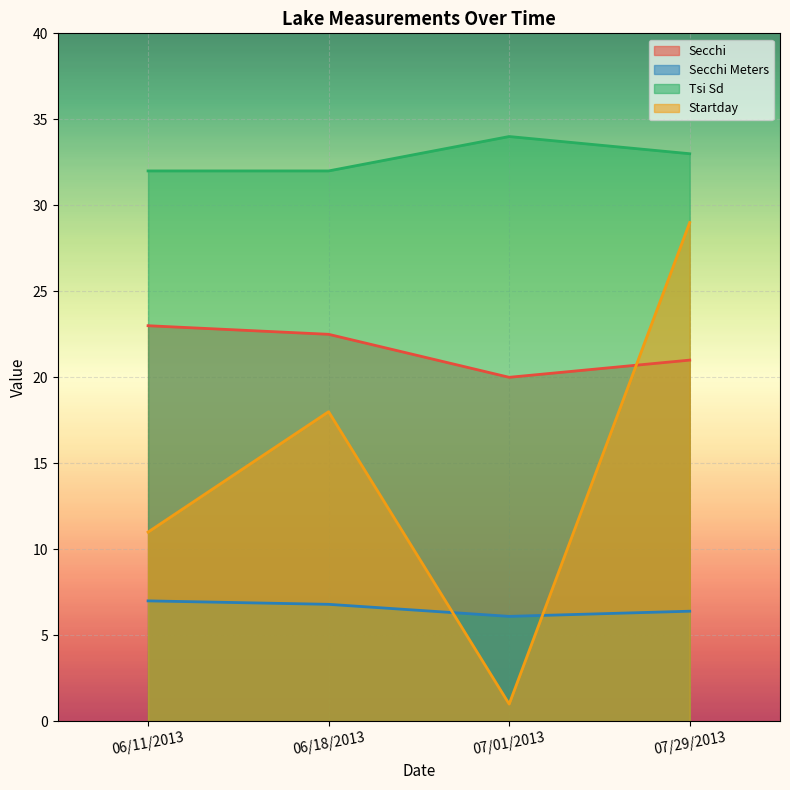

Which has a higher value, 06/11/2013 or 06/18/2013?

06/11/2013